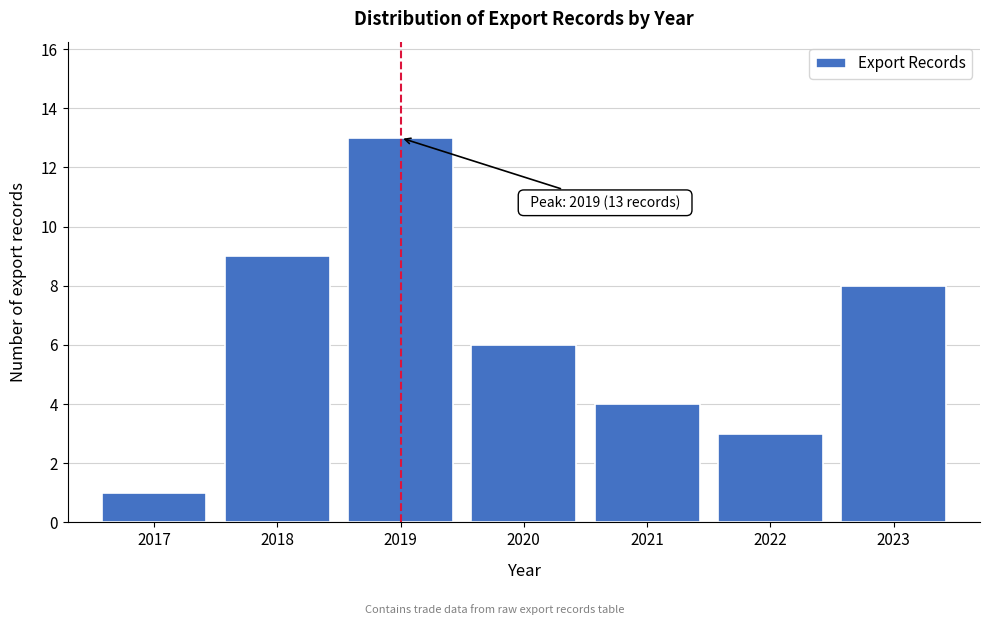

Reading left to right, what are all the values shown in this chart?

1	9	13	6	4	3	8